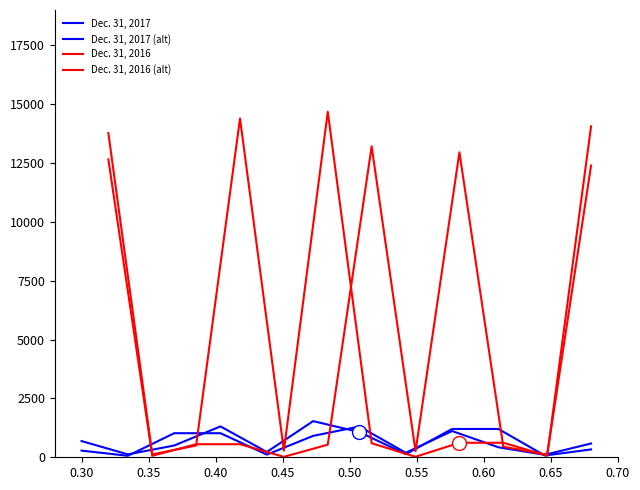

At which category is the sum across all series the highest?

0.50